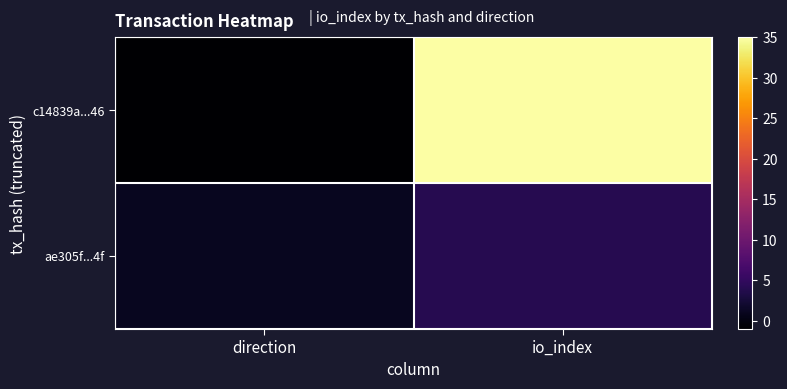

At how many categories does at least one series exceed 28?

1